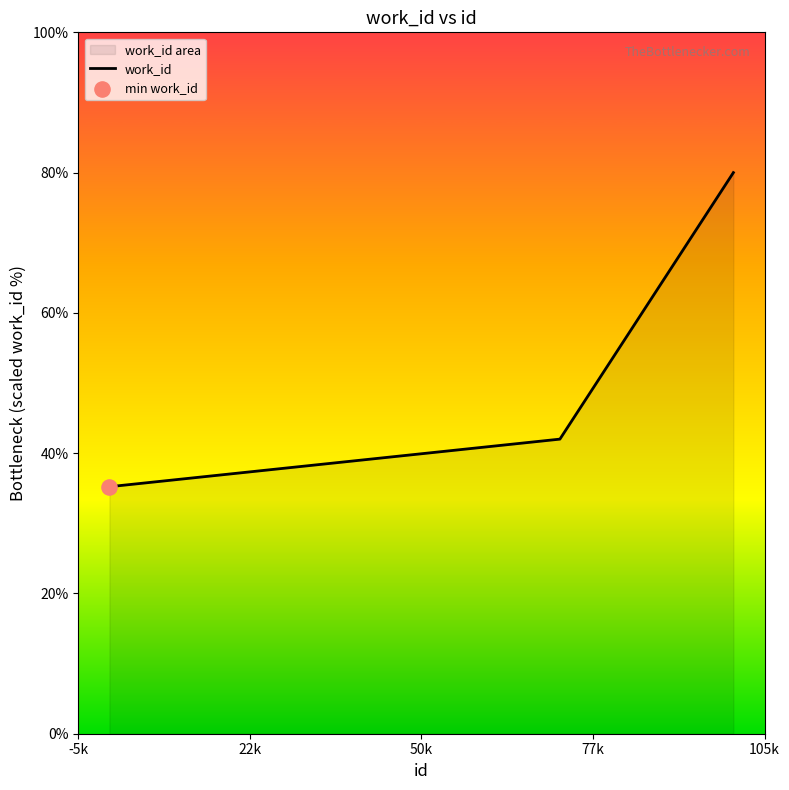

What is the average value?

59.3